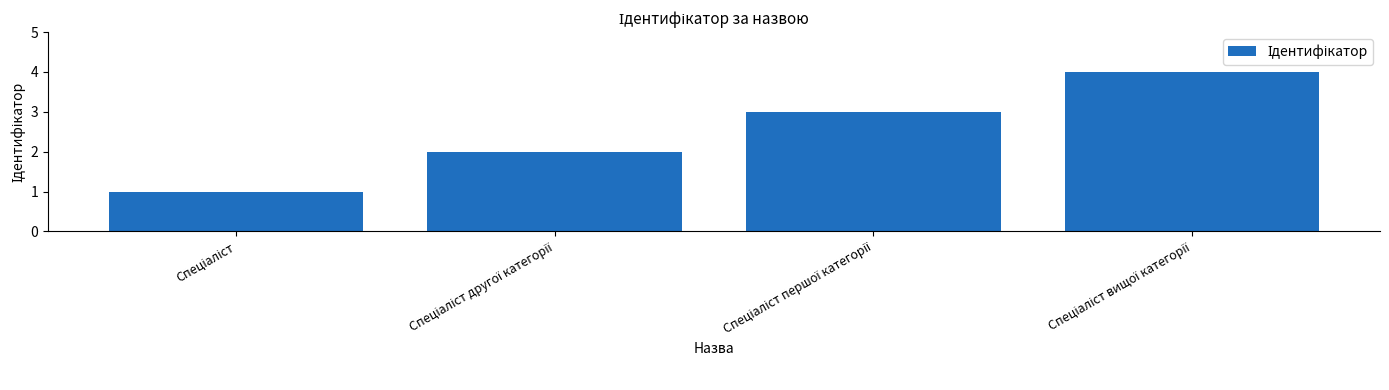

How many series are shown in this chart?

1